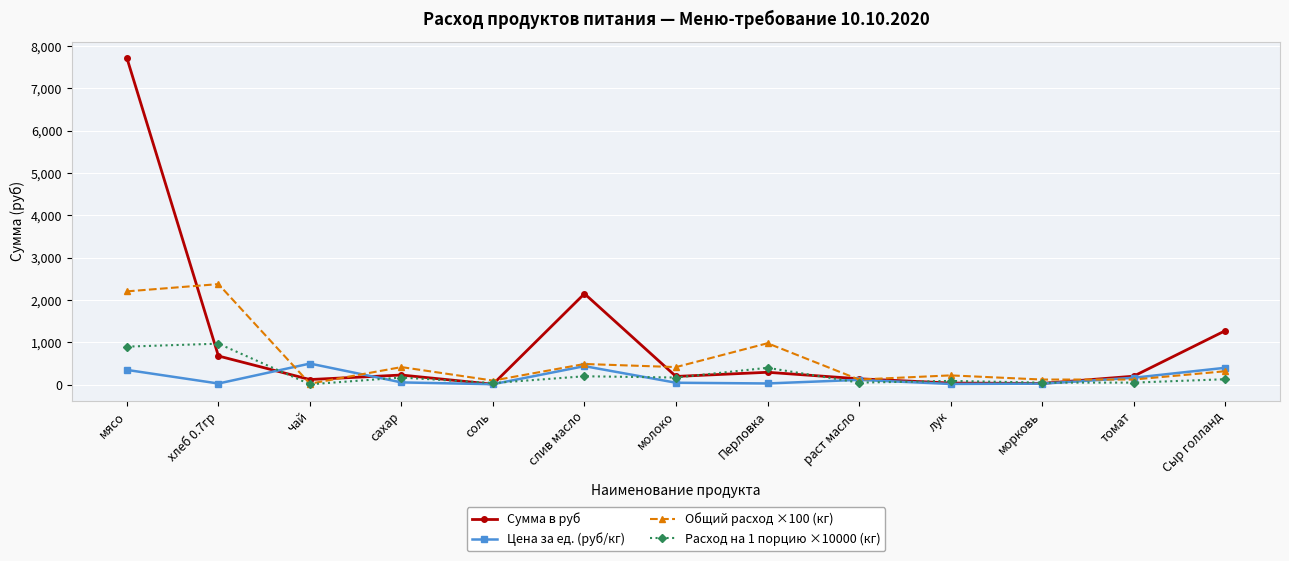

Which category has the highest value in the Расход на 1 порцию ×10000 (кг) series?

хлеб 0.7гр